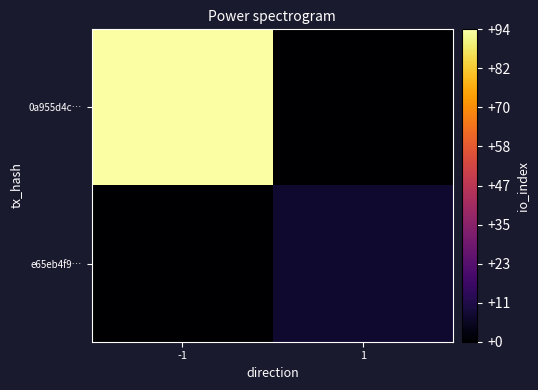

What is the spread (max minus min) of values at 1?

8